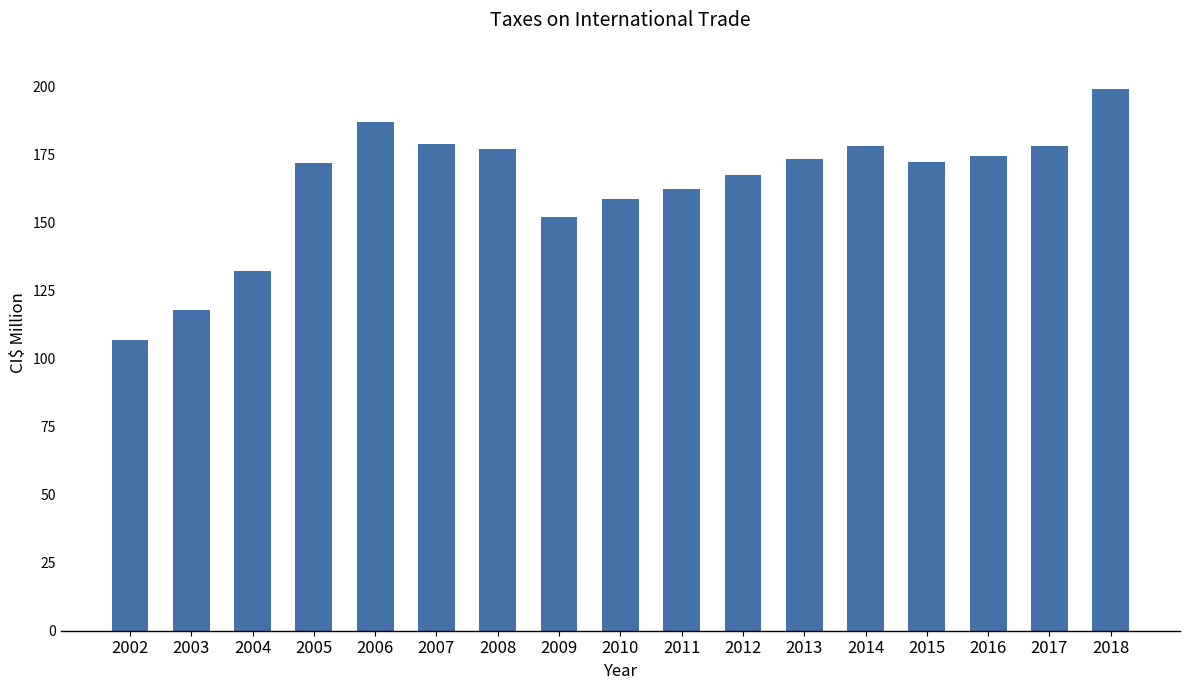

Which has a higher value, 2013 or 2003?

2013